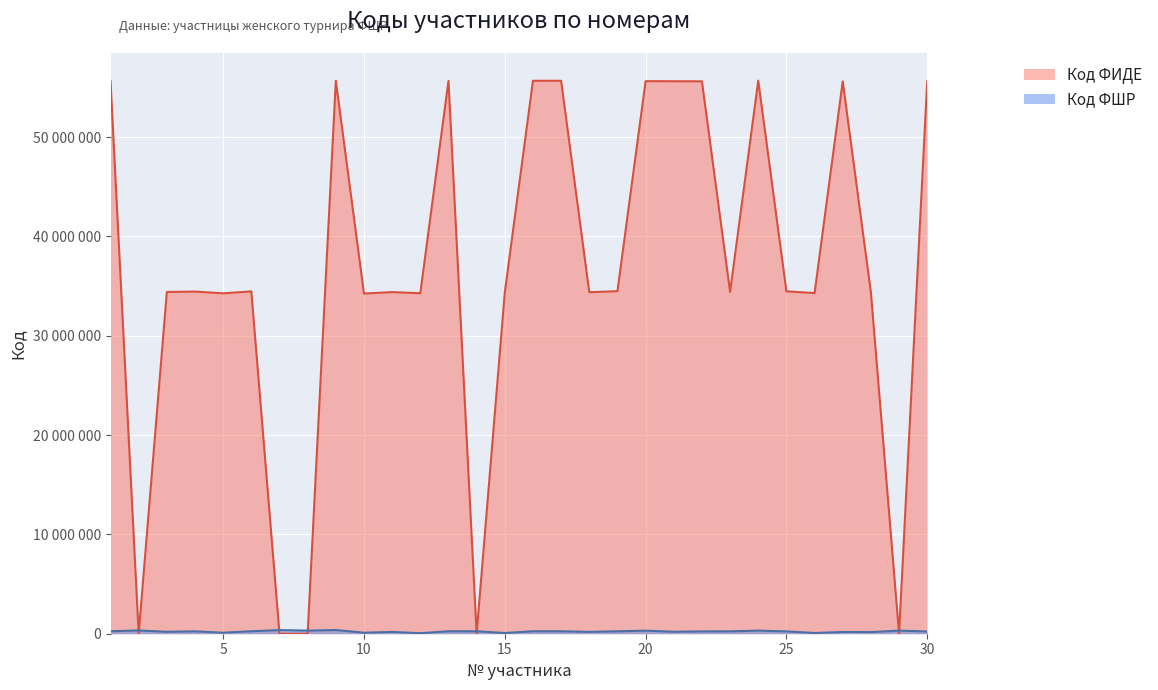

Reading left to right, extract all data points from this chart.

Код ФШР: 248695	329706	193823	240809	103005	249833	366025	313419	371313	101974	177388	54072	247081	246268	70891	248696	248698	187049	243265	309445	196241	234135	239086	311768	233237	71401	175519	164574	315129	225347
Код ФИДЕ: 55671829	0	34409904	34448179	34273395	34465723	0	0	55673619	34246282	34395253	34285040	55660169	0	34357998	55671837	55671845	34379991	34490779	55634290	55623697	55617980	34421173	55685153	34473203	34297014	55615384	34356657	0	55617956